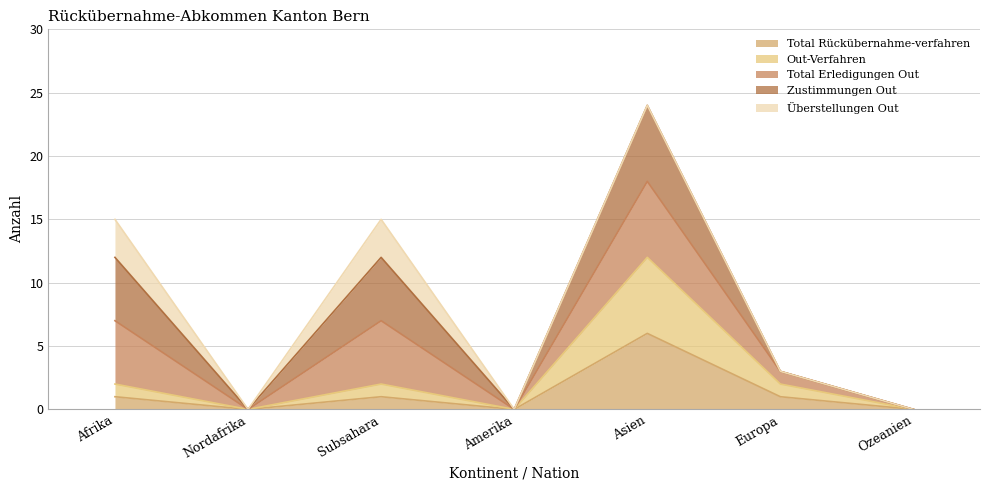

How many data points does each series have?

7